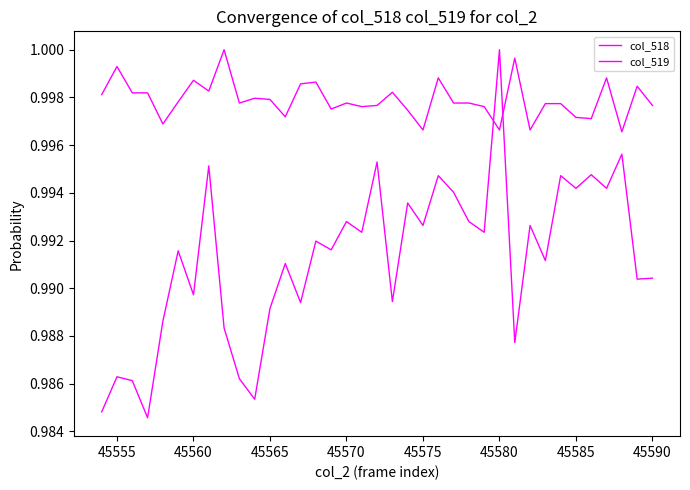

How many lines are shown in the chart?

2